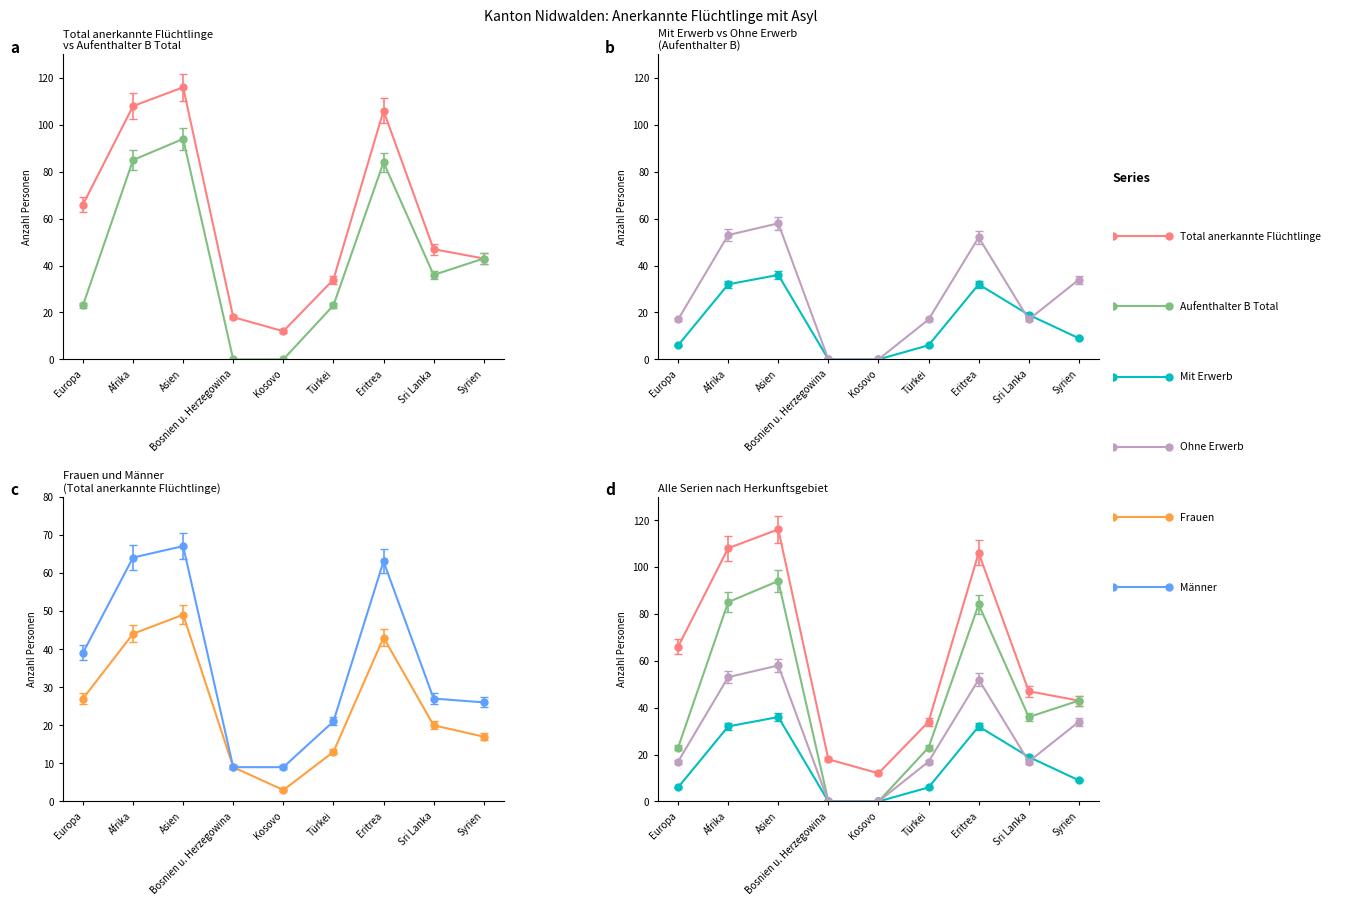

What is the difference between the highest and lowest values at Sri Lanka?

30